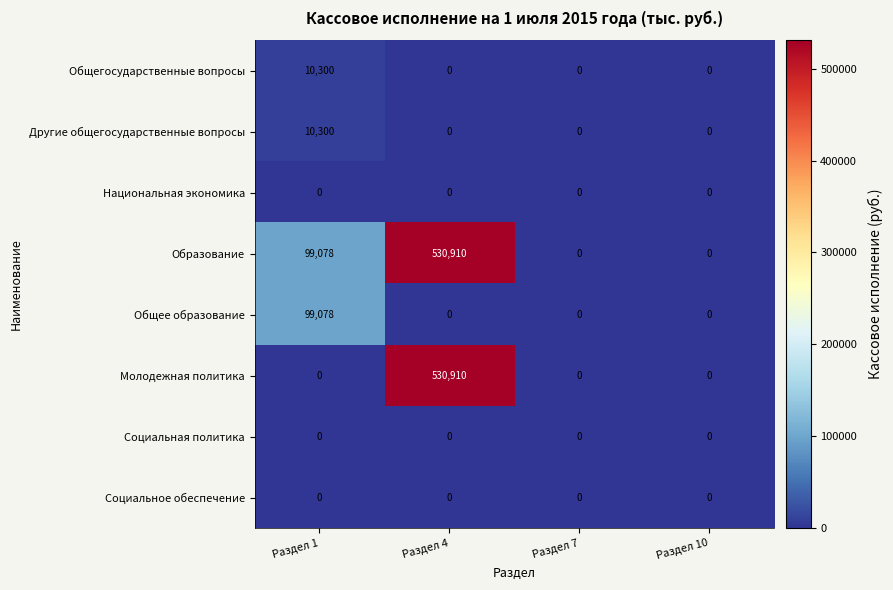

Which label corresponds to the largest value in the chart?

Раздел 4